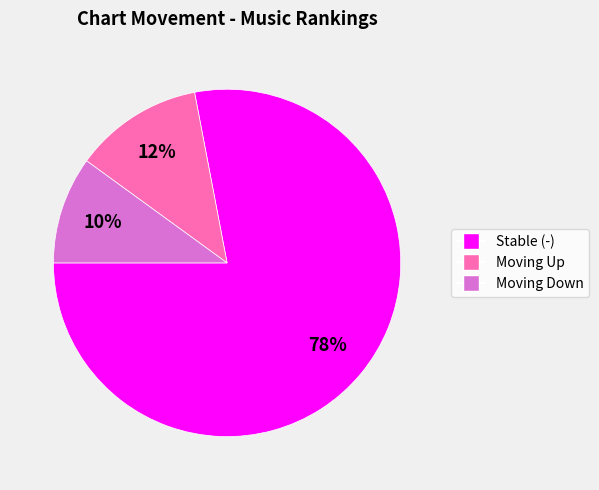

Is there a majority slice in this chart?

Yes